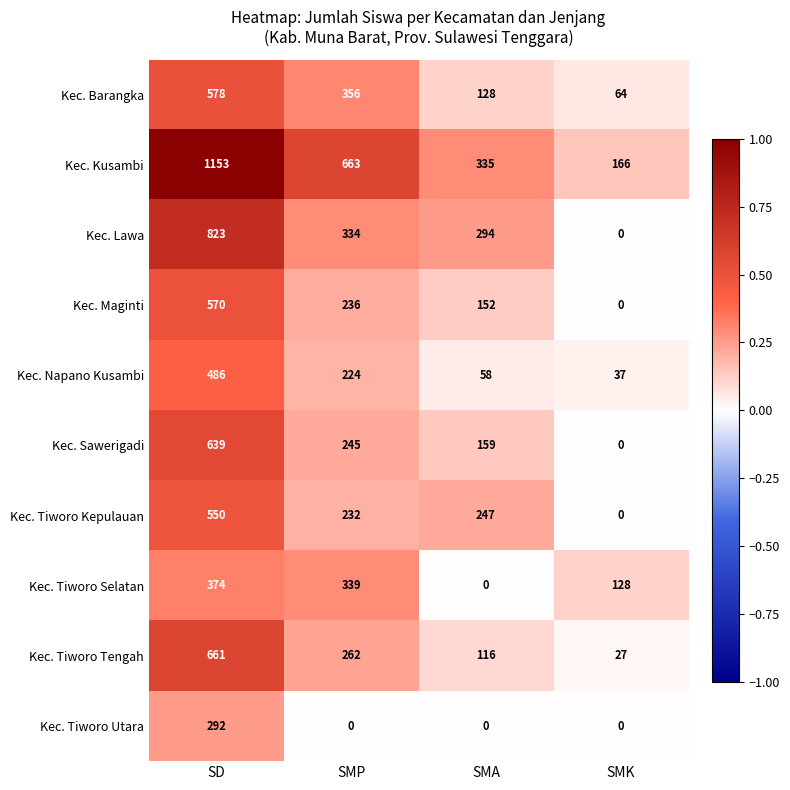

At how many categories does at least one series exceed 0?

4